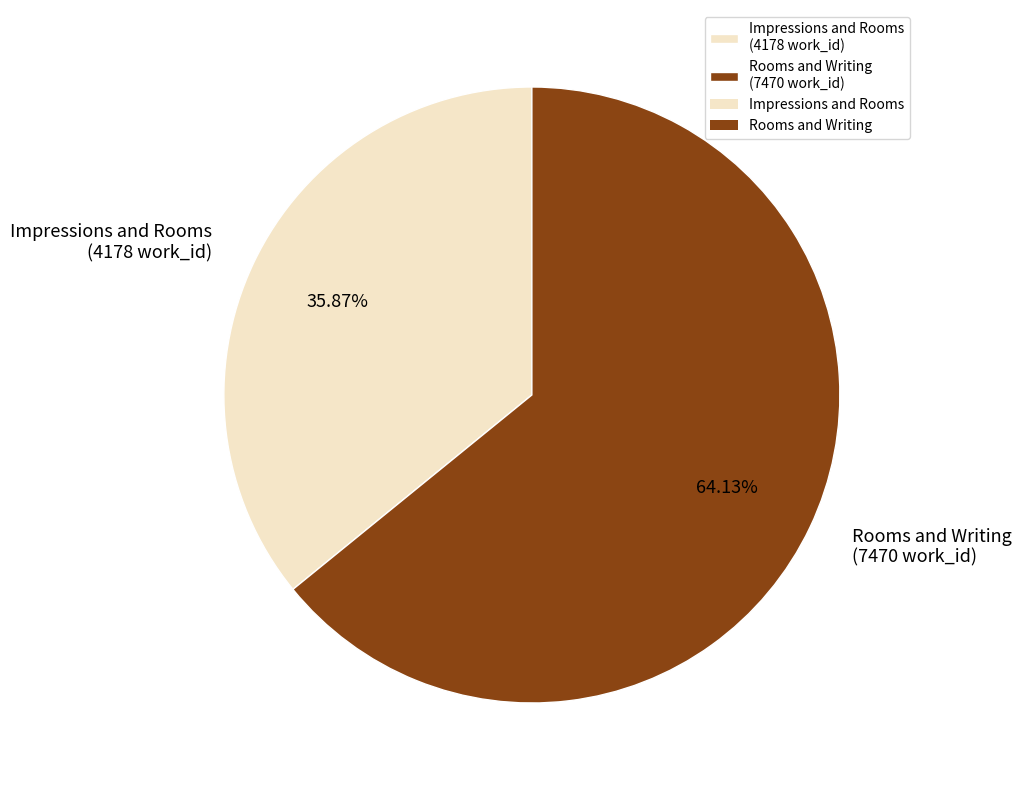

True or false: Rooms and Writing accounts for 56% of the total.

False